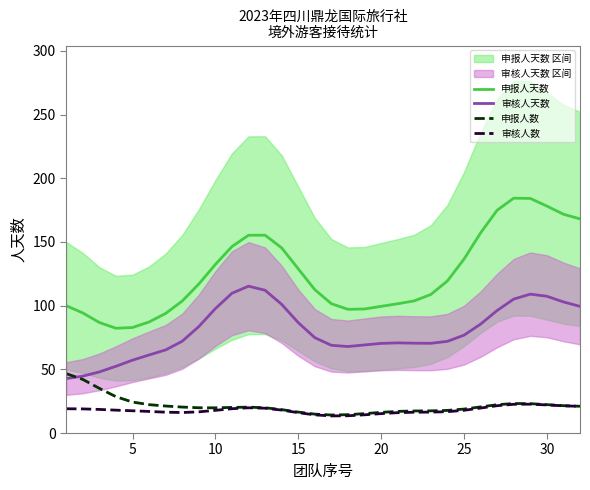

True or false: 申报人数 and 申报人天数 intersect in this chart.

False